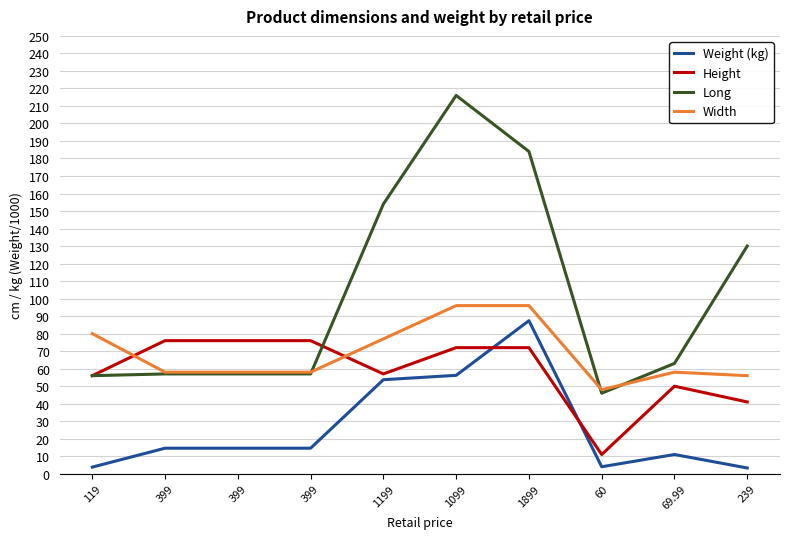

List the labels in order of Height value, smallest first.

60, 239, 69.99, 119, 1199, 1099, 1899, 399, 399, 399